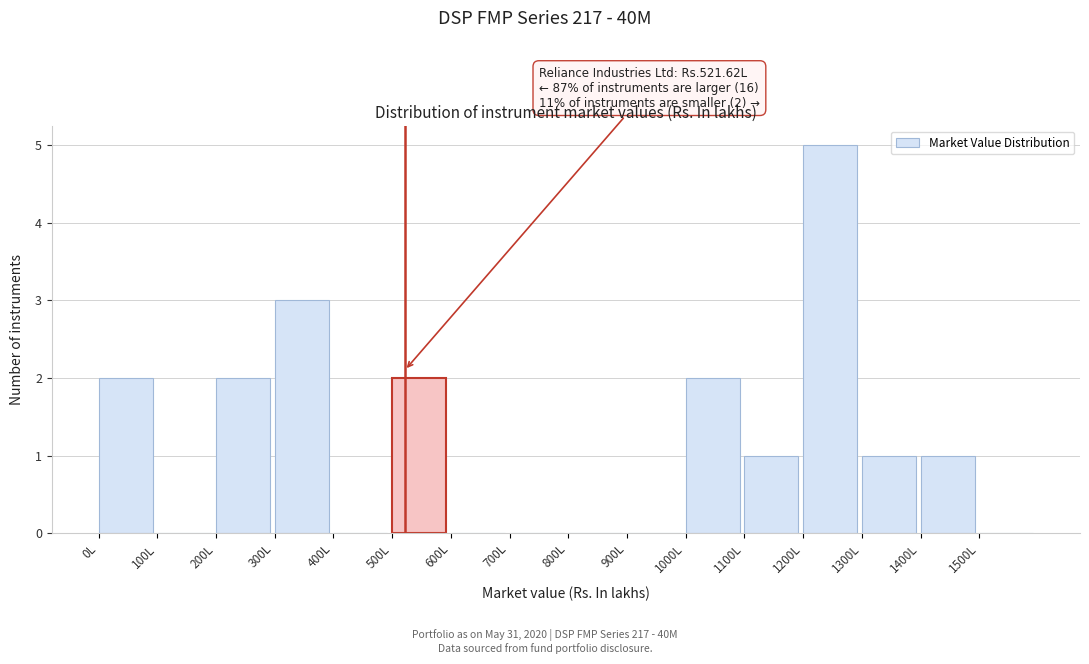

Which range on the x-axis has the tallest bar?

1200 to 1300